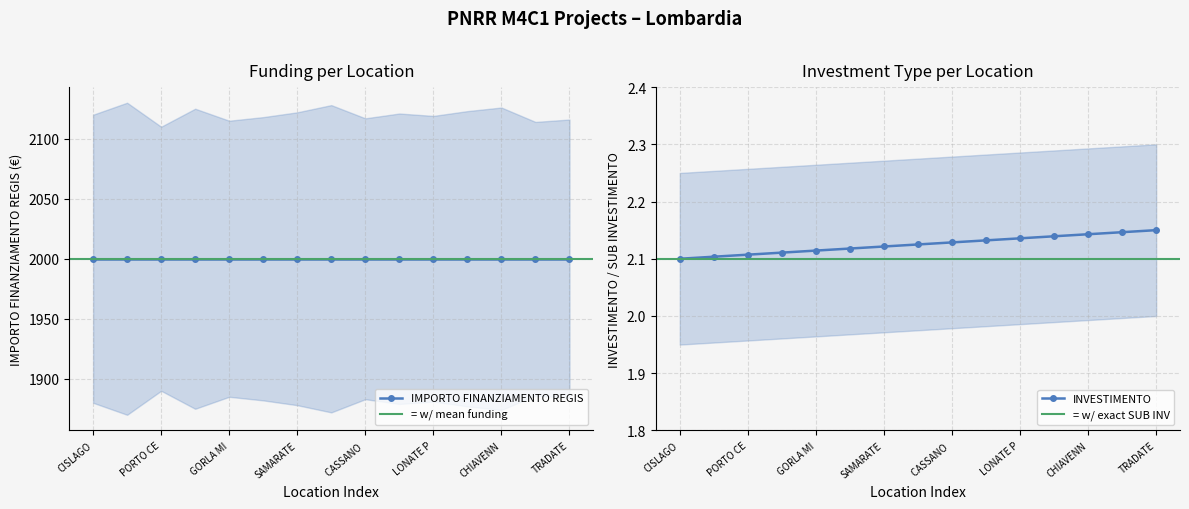

Reading left to right, what are all the values shown in this chart?

IMPORTO FINANZIAMENTO REGIS: CISLAGO=2000.0	COMERIO=2000.0	PORTO CERESIO=2000.0	VENEGONO SUPERIORE=2000.0	GORLA MINORE=2000.0	UBOLDO=2000.0	SAMARATE=2000.0	ARCISATE=2000.0	CASSANO MAGNAGO=2000.0	LONATE CEPPINO=2000.0	LONATE POZZOLO=2000.0	CANTELLO=2000.0	CHIAVENNA=2000.0	BUSTO ARSIZIO=2000.0	TRADATE=2000.0
INVESTIMENTO: CISLAGO=2.1	COMERIO=2.1	PORTO CERESIO=2.1	VENEGONO SUPERIORE=2.1	GORLA MINORE=2.1	UBOLDO=2.1	SAMARATE=2.1	ARCISATE=2.1	CASSANO MAGNAGO=2.1	LONATE CEPPINO=2.1	LONATE POZZOLO=2.1	CANTELLO=2.1	CHIAVENNA=2.1	BUSTO ARSIZIO=2.1	TRADATE=2.1
SUB INVESTIMENTO: CISLAGO=2.1	COMERIO=2.1	PORTO CERESIO=2.1	VENEGONO SUPERIORE=2.1	GORLA MINORE=2.1	UBOLDO=2.1	SAMARATE=2.1	ARCISATE=2.1	CASSANO MAGNAGO=2.1	LONATE CEPPINO=2.1	LONATE POZZOLO=2.1	CANTELLO=2.1	CHIAVENNA=2.1	BUSTO ARSIZIO=2.1	TRADATE=2.1